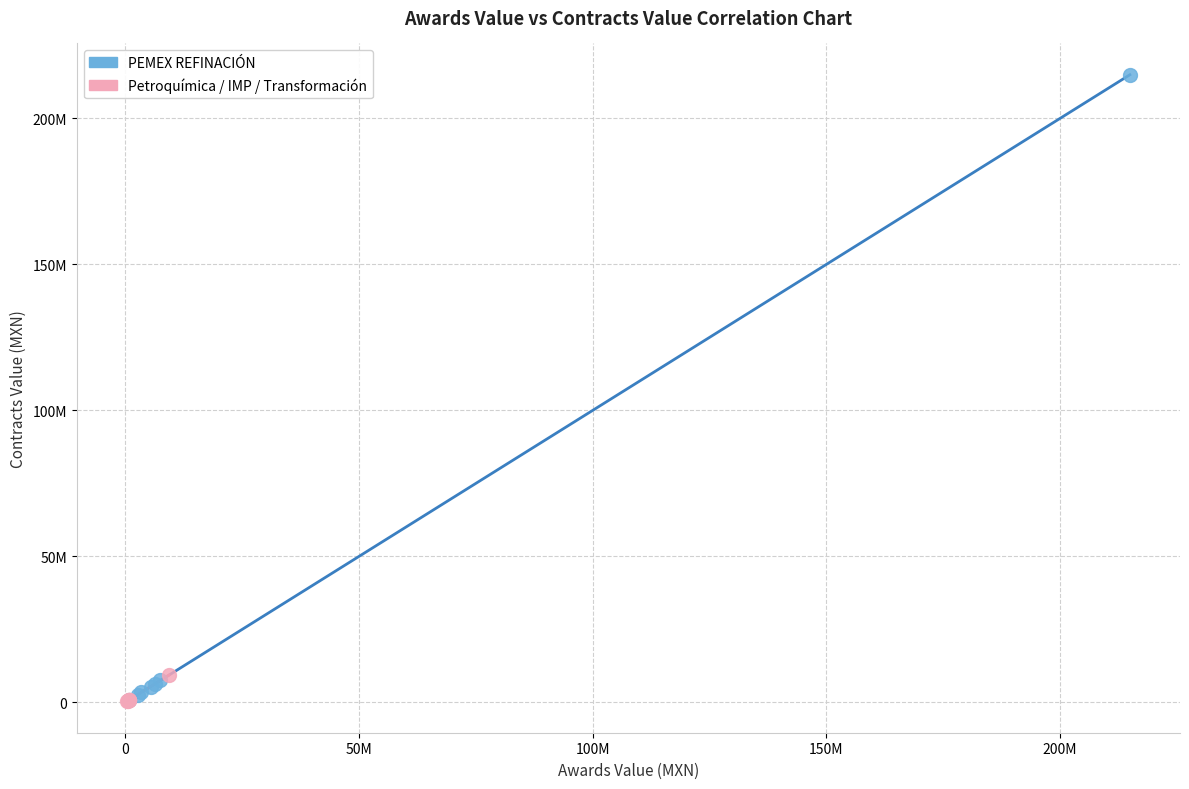

Which series reaches the maximum Y coordinate?

PEMEX REFINACIÓN